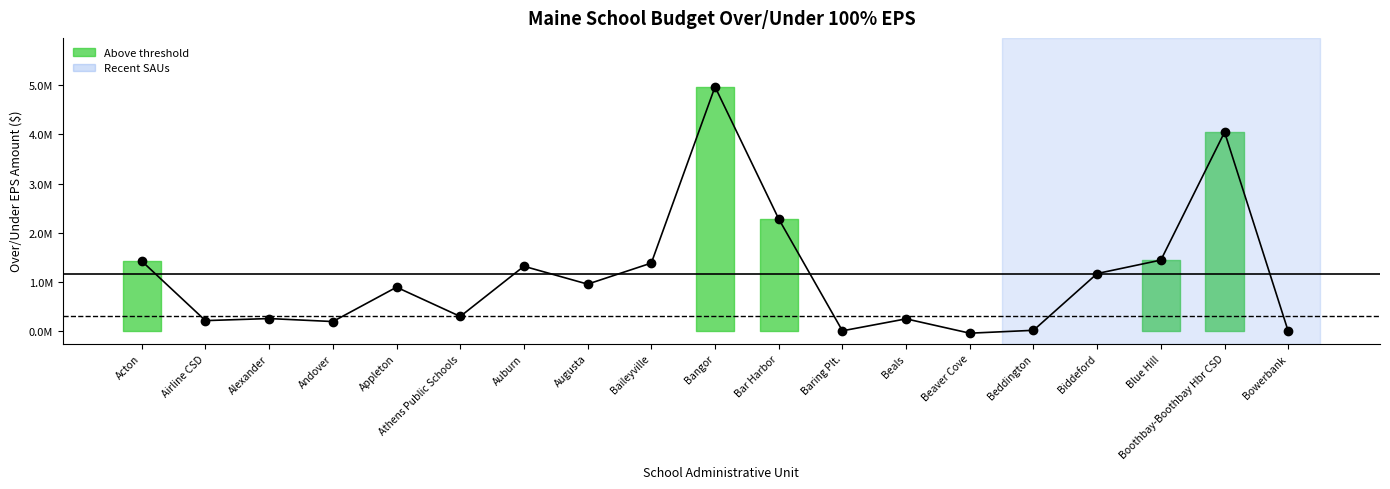

Approximately how many times larger is the value at Biddeford compared to Baring Plt.?

113.0